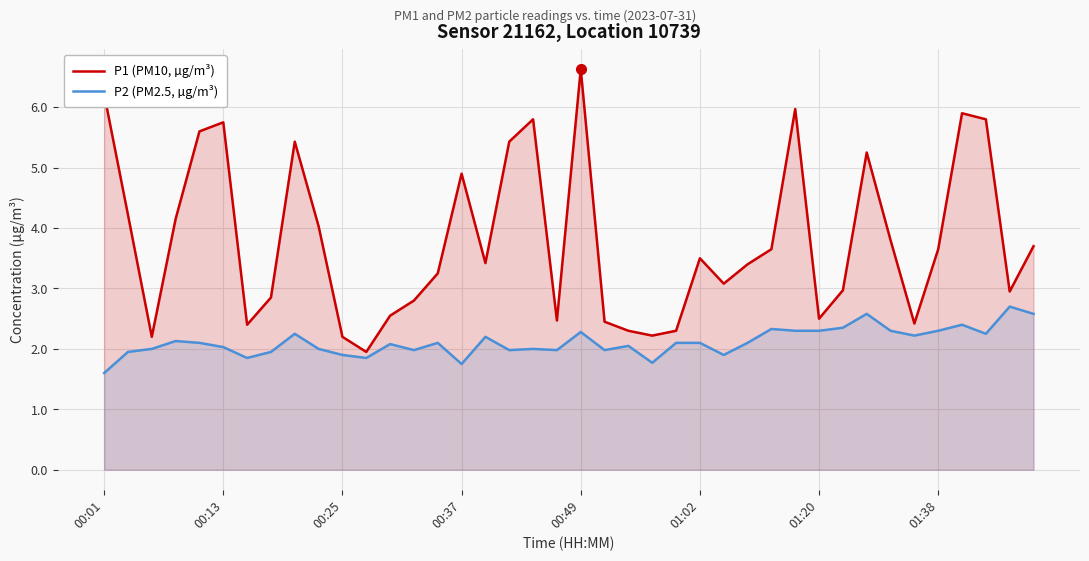

List the series in order of their peak value, highest first.

P1 (PM10, µg/m³), P2 (PM2.5, µg/m³)